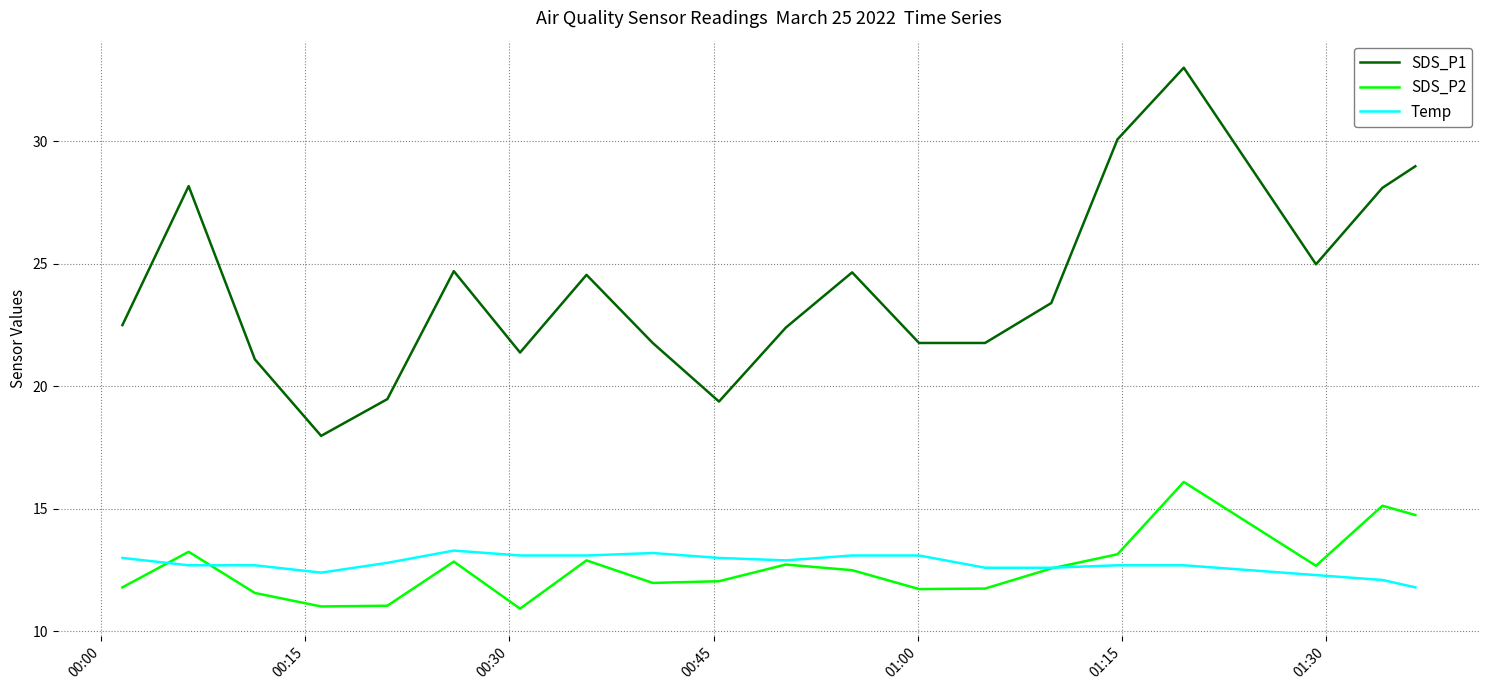

Which series has the largest range (max minus min)?

SDS_P1